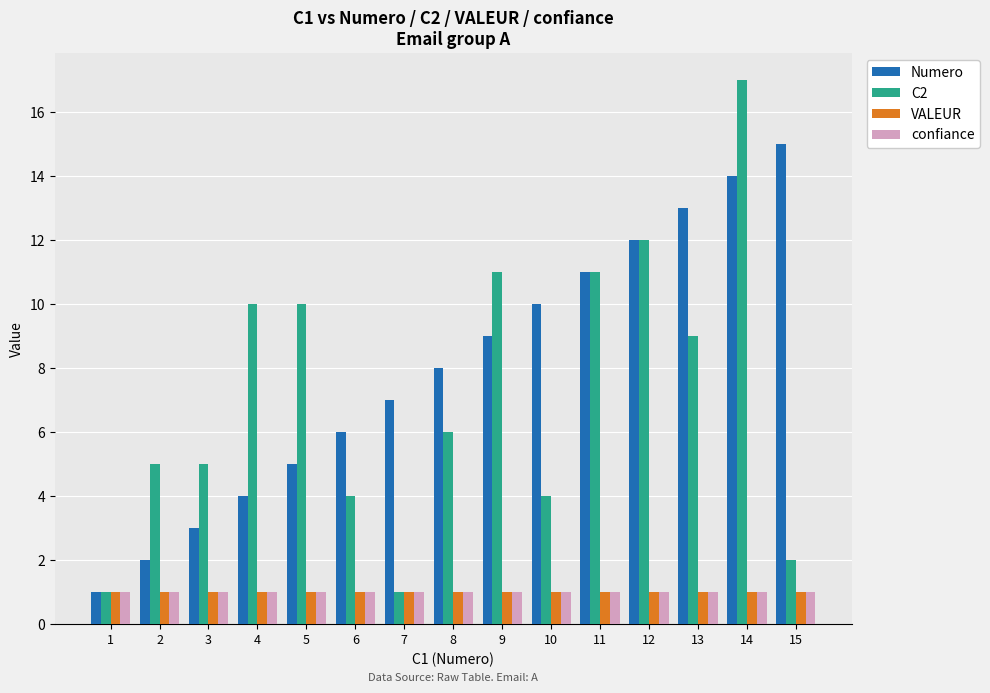

How many groups of bars are there?

15